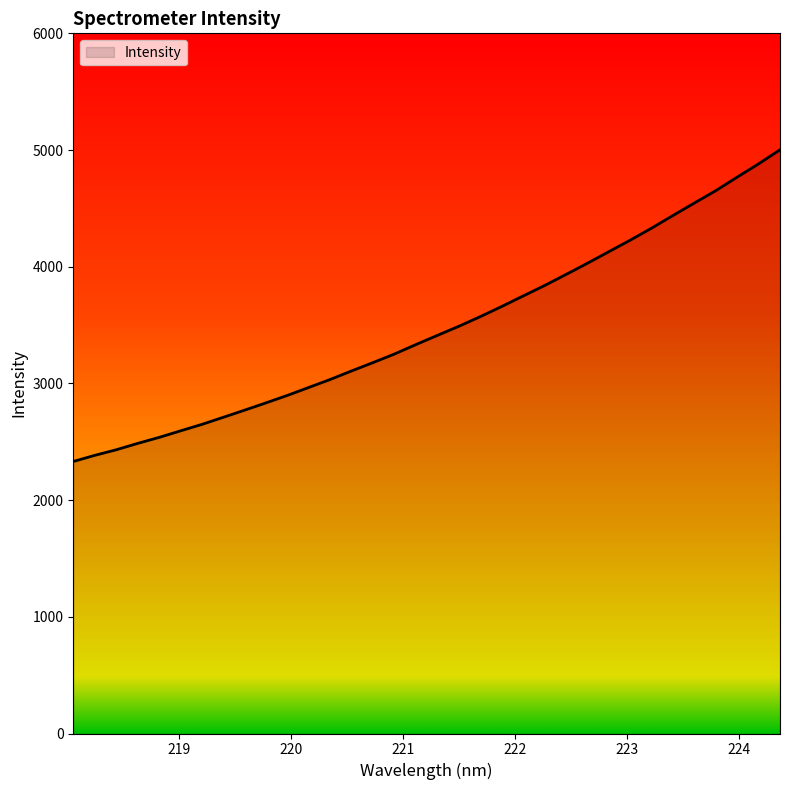

What is the maximum value shown in the chart?

5001.9